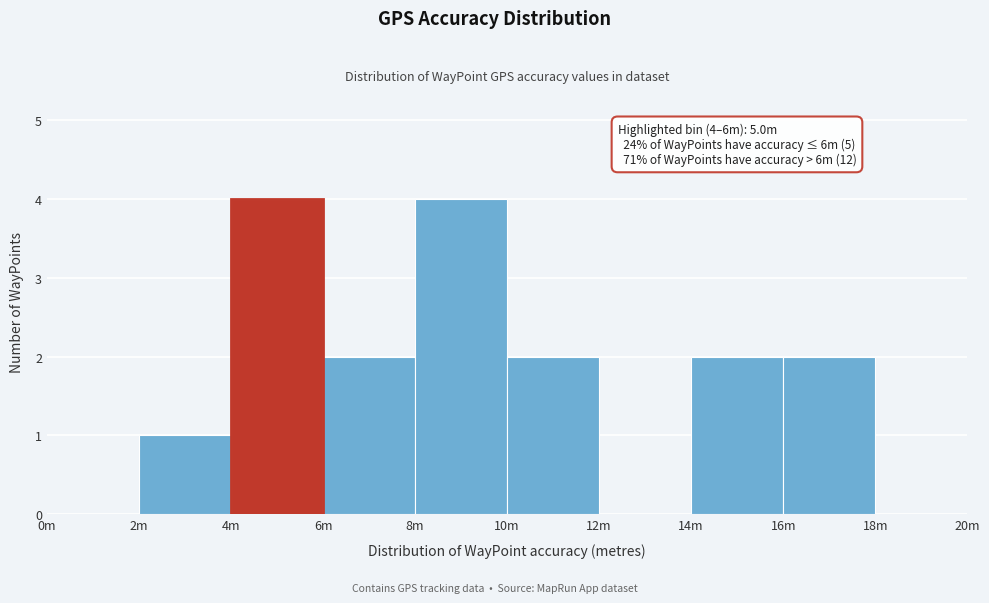

Reading left to right, list all the values displayed in this chart.

0m=0	2m=1	4m=4	6m=2	8m=4	10m=2	12m=0	14m=2	16m=2	18m=0